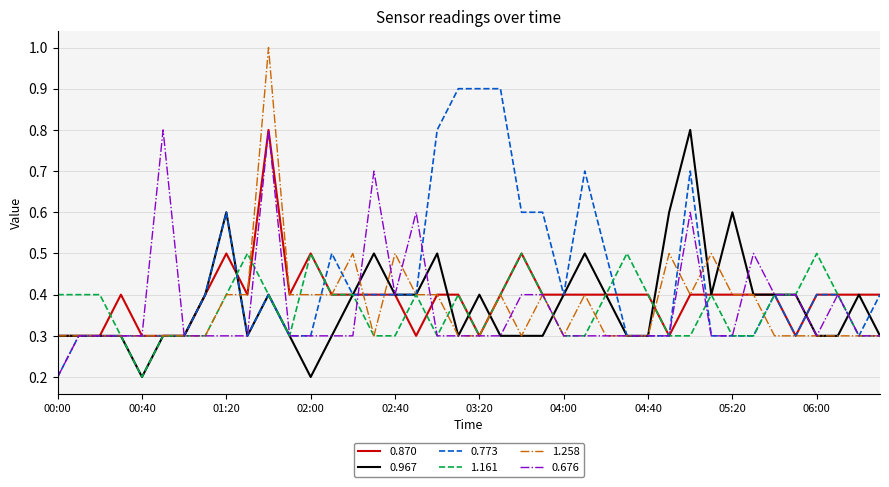

What is the greatest value displayed?

1.0